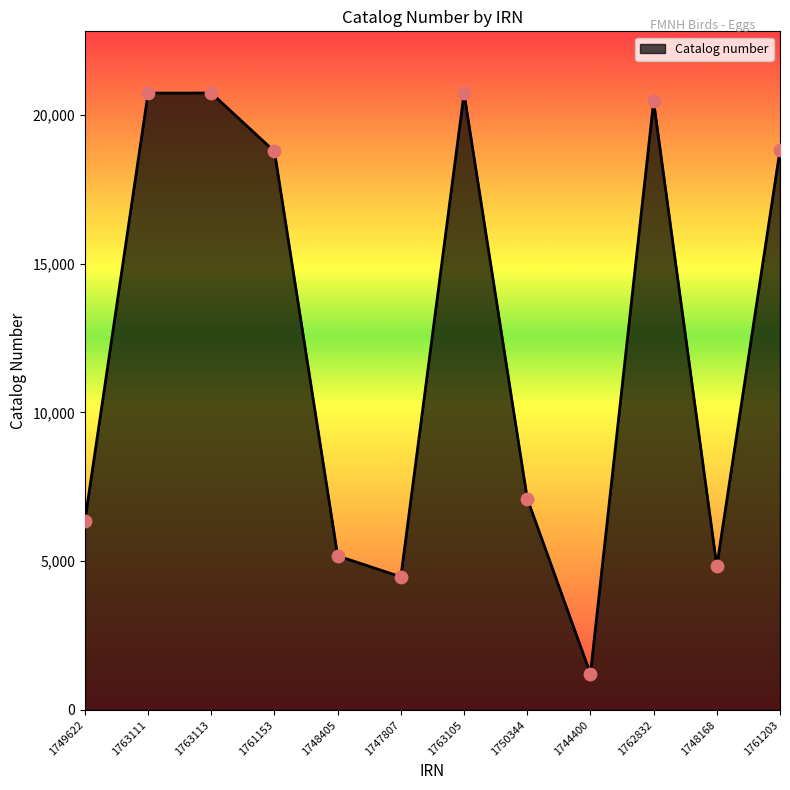

Approximately how many times larger is the value at 1763105 compared to 1763113?

1.0